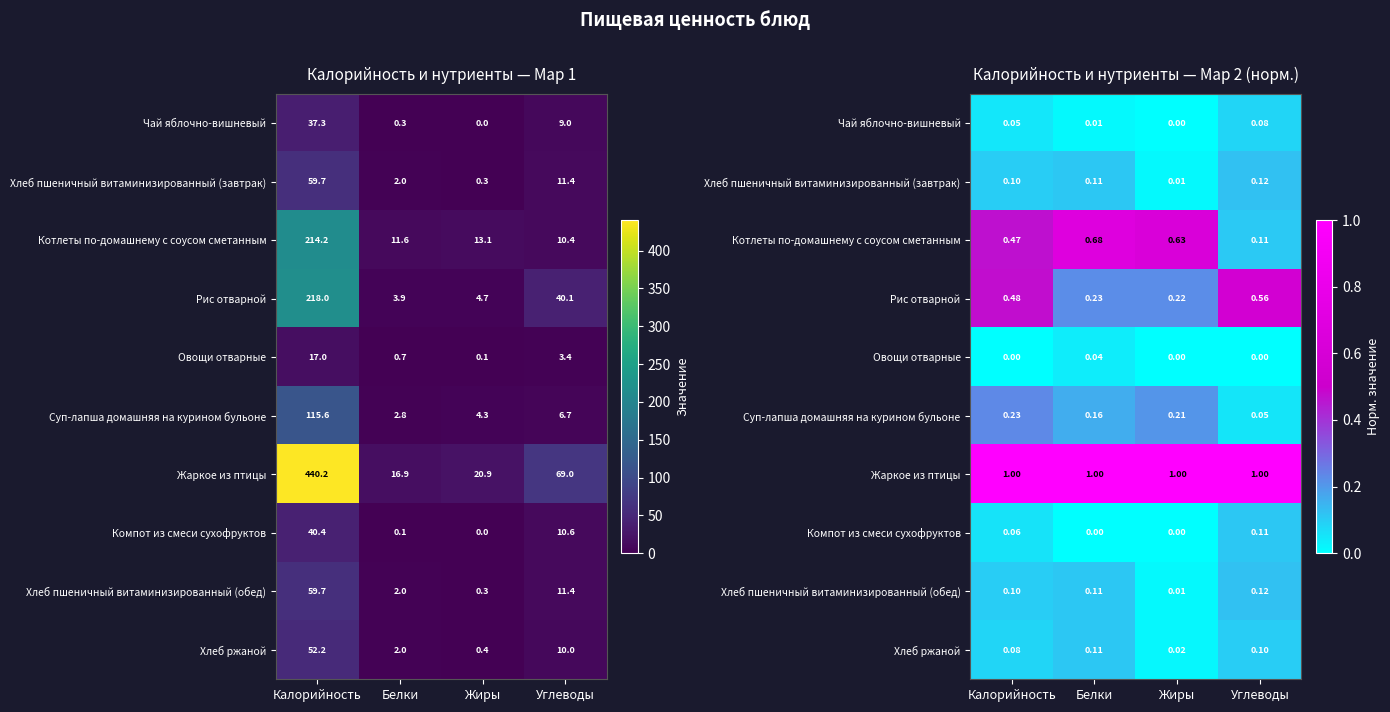

The Хлеб пшеничный витаминизированный (обед) series shows 0.0 at Жиры. True or false?

False